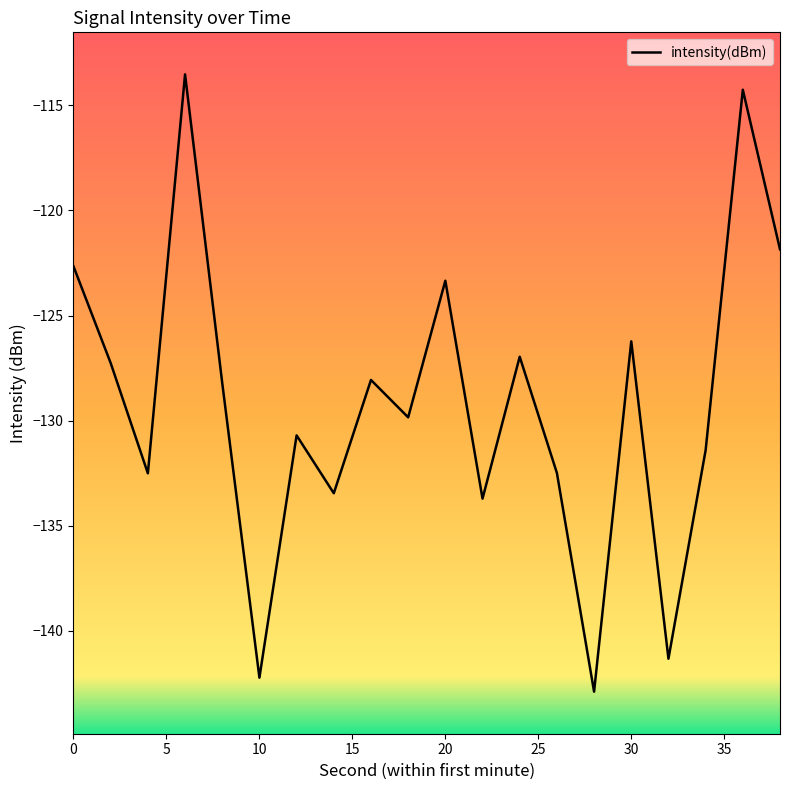

What is the difference between the maximum and minimum values?

29.4